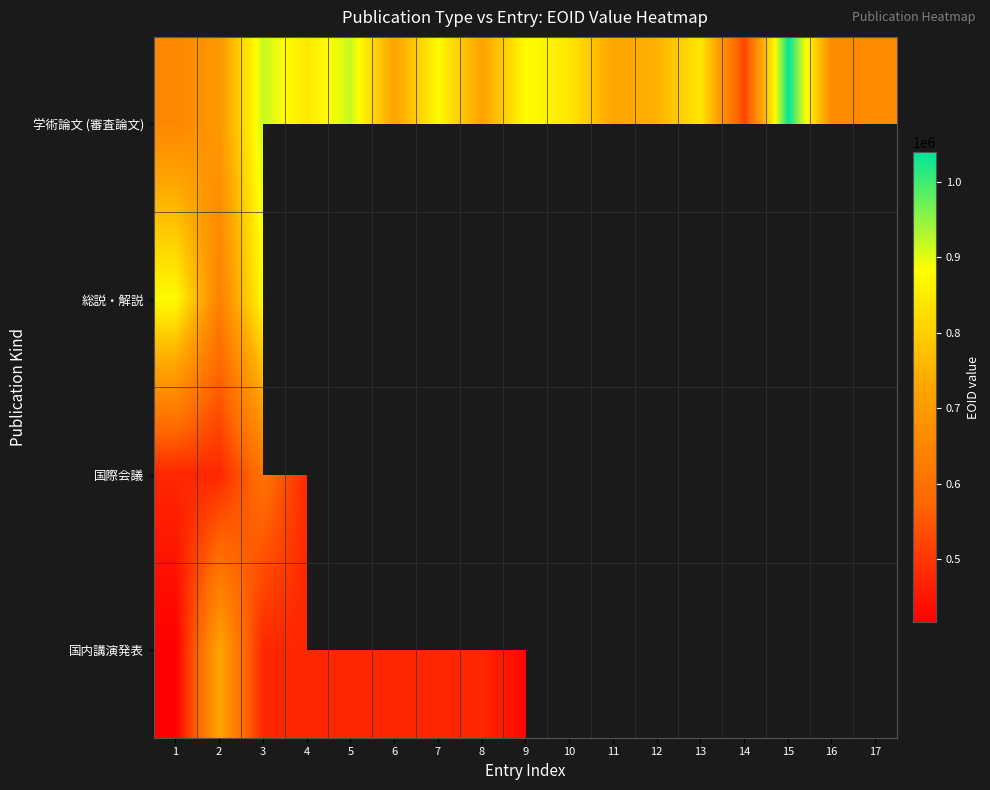

How many data points does each series have?

17